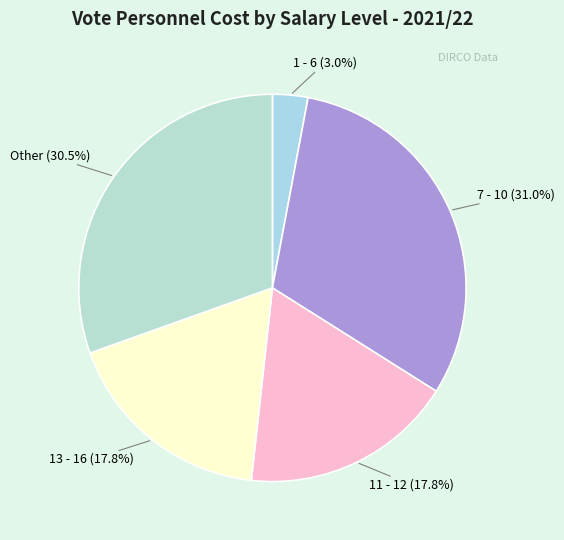

Which slice is the largest?

7 - 10